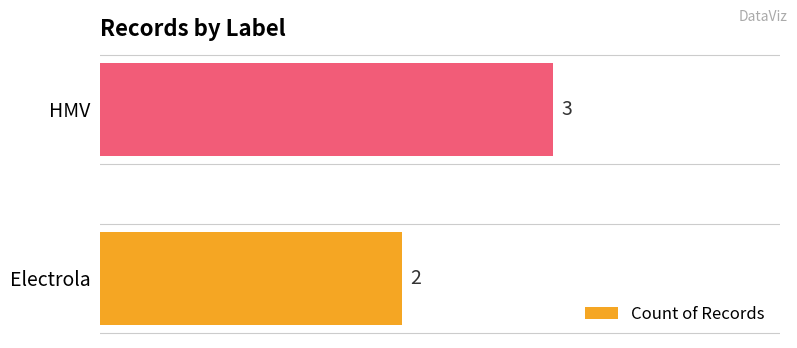

Reading top to bottom, what are all the values shown in this chart?

3	2